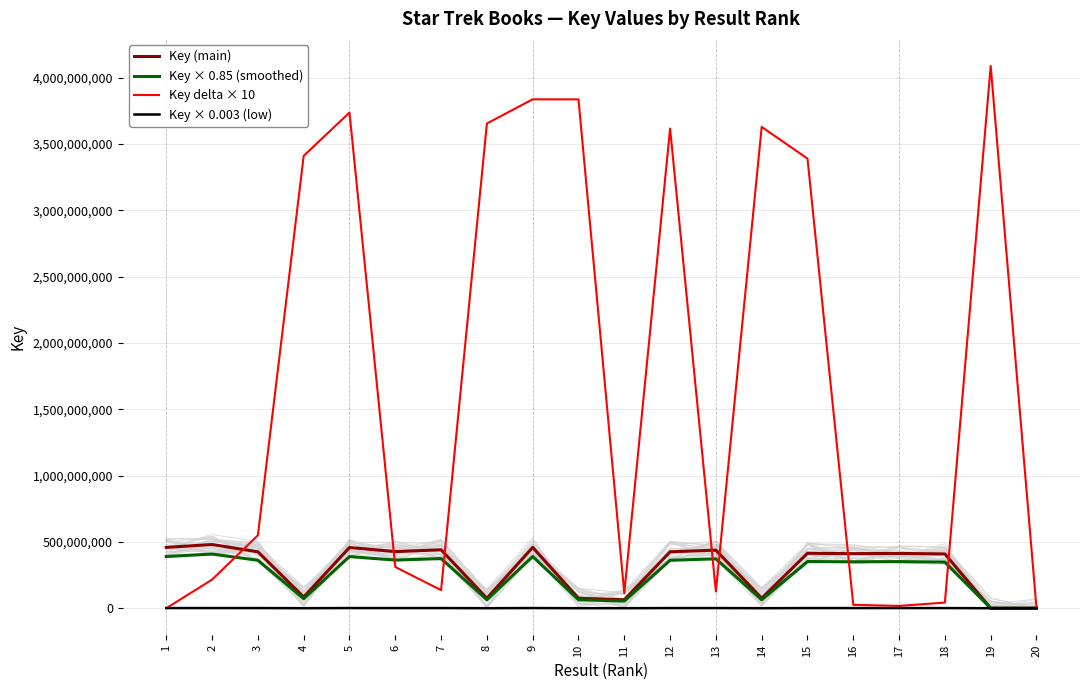

What is the approximate value of Key delta × 10 at 5?

3736575440.0